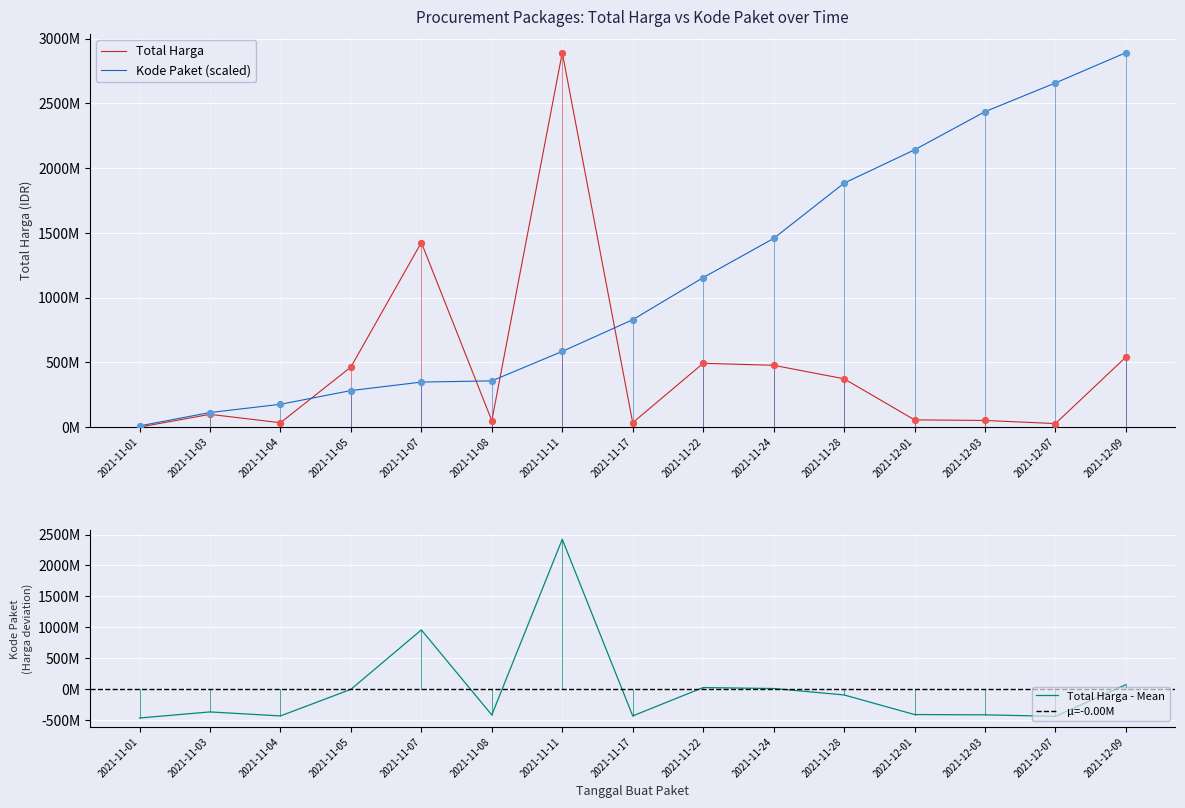

Which series reaches the minimum Y coordinate?

Total Harga